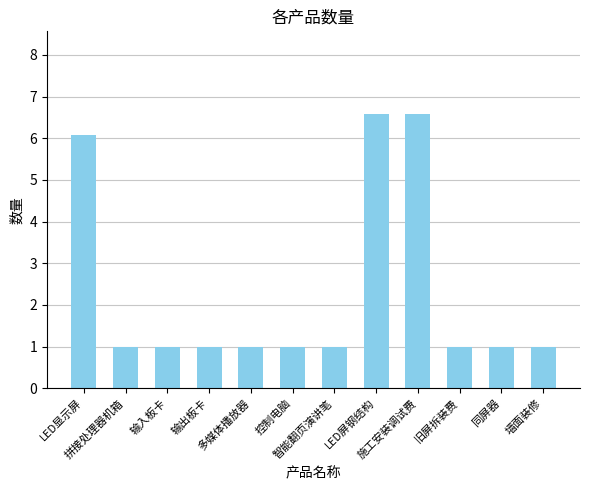

Reading left to right, what are all the values shown in this chart?

LED显示屏=6.1	拼接处理器机箱=1.0	输入板卡=1.0	输出板卡=1.0	多媒体播放器=1.0	控制电脑=1.0	智能翻页演讲笔=1.0	LED屏钢结构=6.6	施工安装调试费=6.6	旧屏拆装费=1.0	同屏器=1.0	墙面装修=1.0